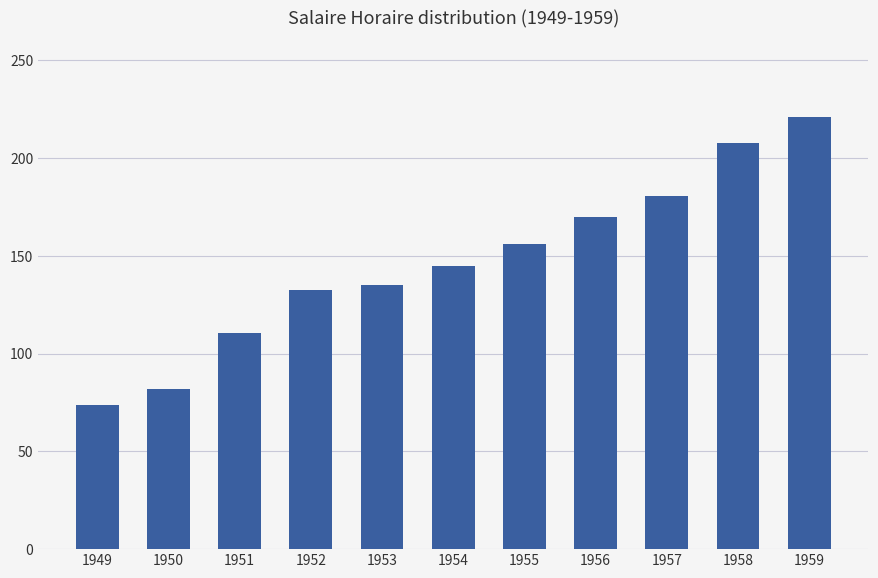

At which category does the chart reach its minimum across all series?

1949